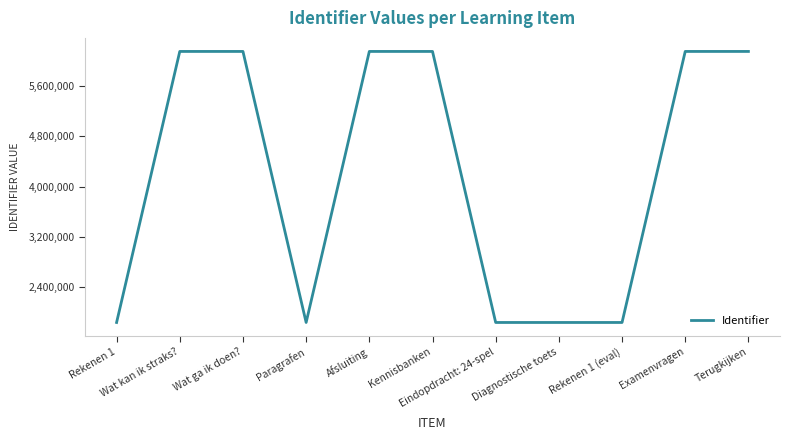

Is this an area chart (filled region under the line)?

No